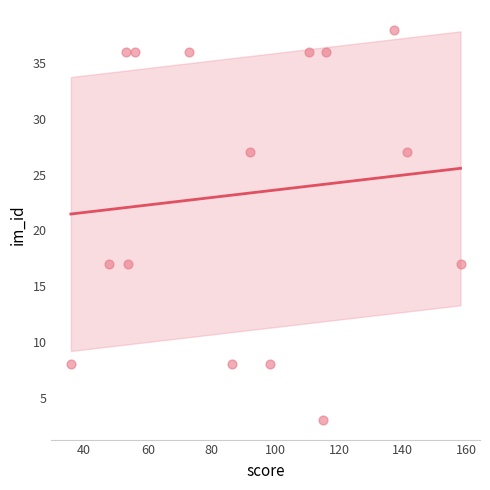

What is the range of Y values (max minus min)?

35